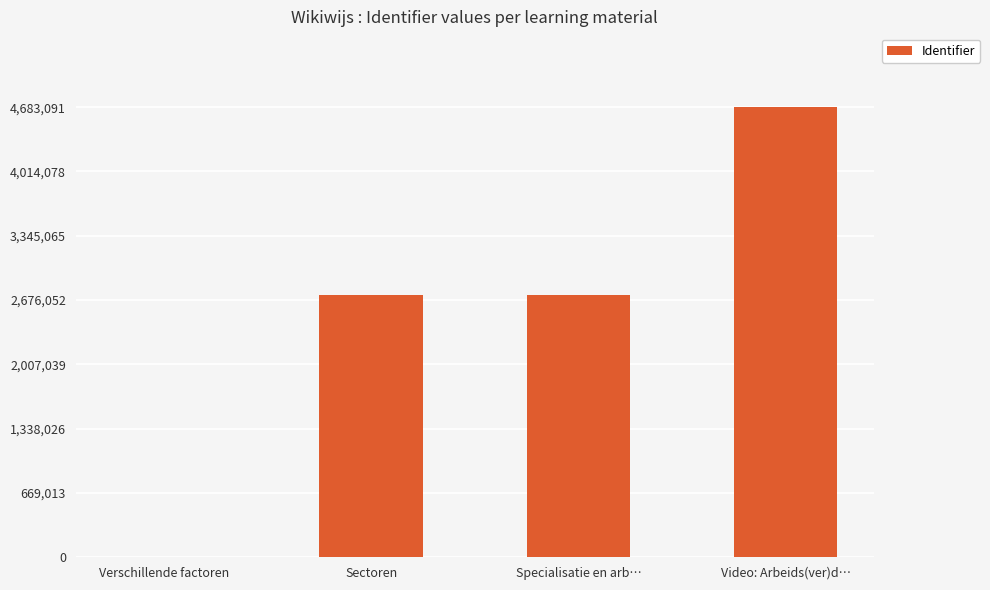

What value does the data have at Video: Arbeids(ver)d…?

4683091